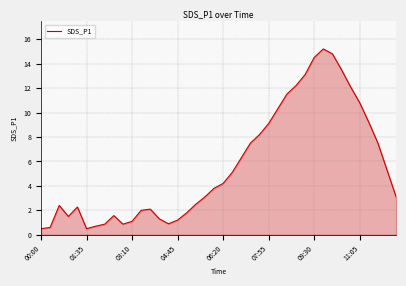

What is the greatest value displayed?

15.2